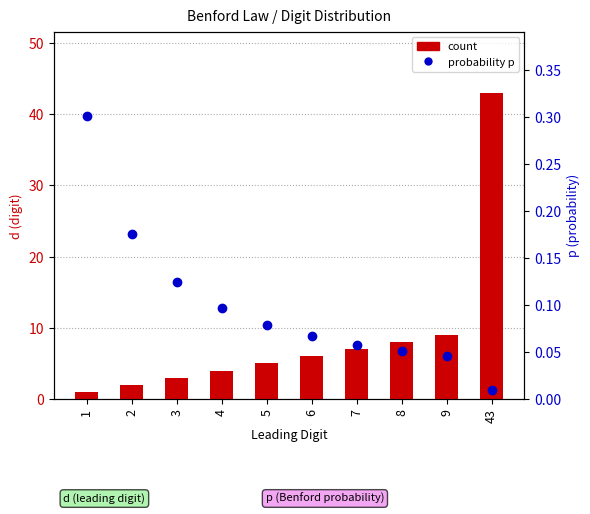

At which label does count reach its minimum?

1